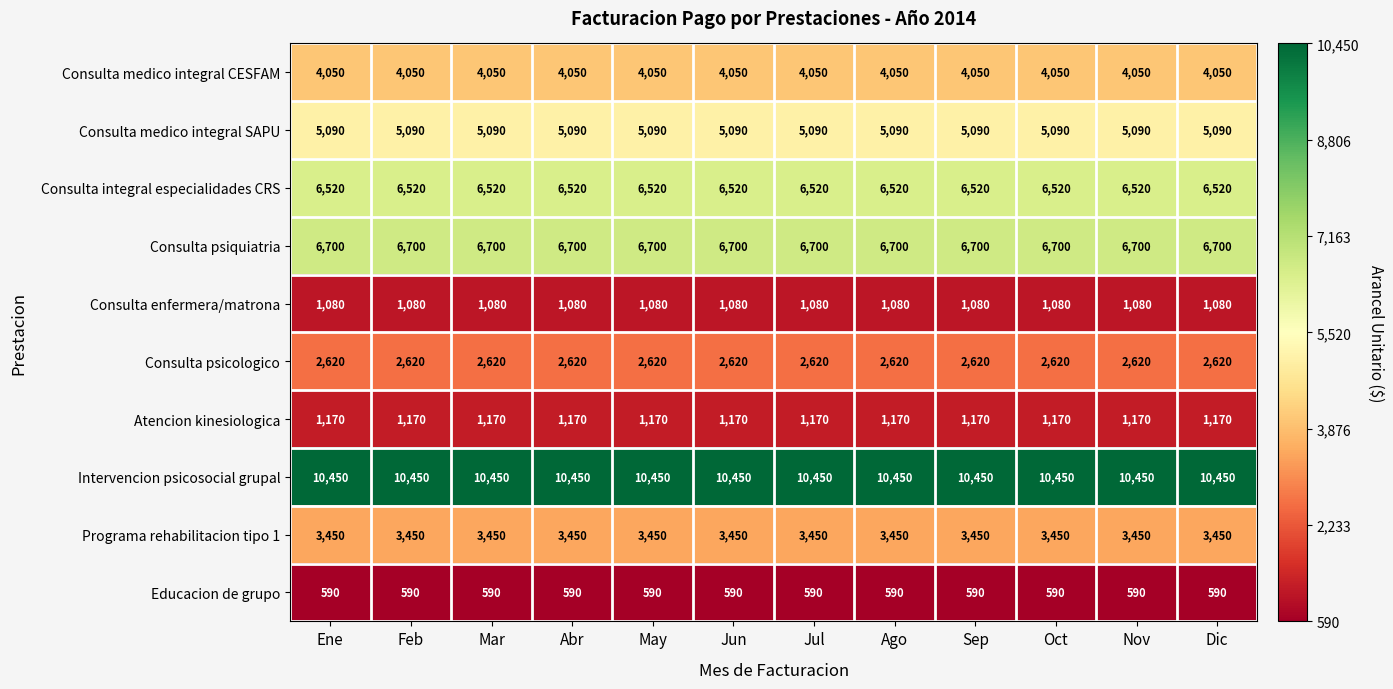

Rank the series at Oct from highest to lowest value.

Intervencion psicosocial grupal, Consulta psiquiatria, Consulta integral especialidades CRS, Consulta medico integral SAPU, Consulta medico integral CESFAM, Programa rehabilitacion tipo 1, Consulta psicologico, Atencion kinesiologica, Consulta enfermera/matrona, Educacion de grupo